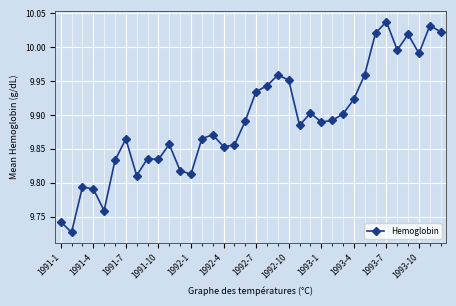

True or false: the data has more than 1 interior local peaks.

True